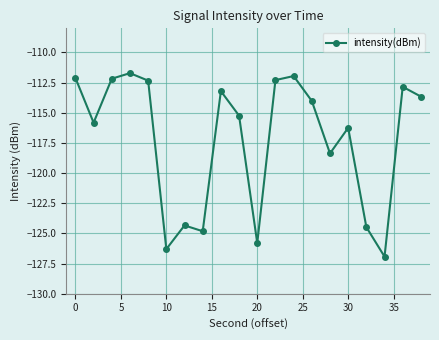

What is the smallest value displayed?

-126.9